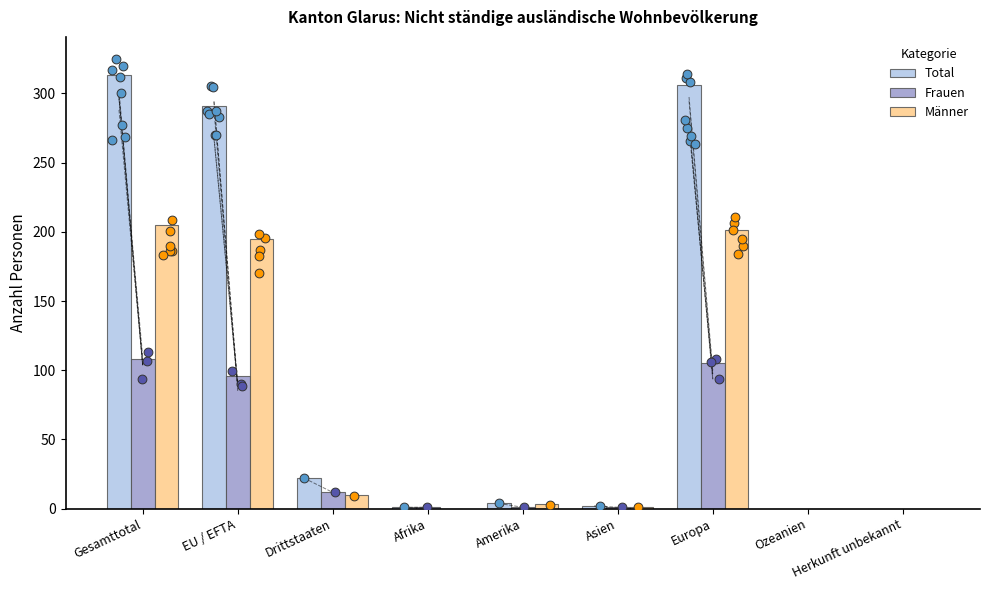

At how many categories does at least one series exceed 174?

3